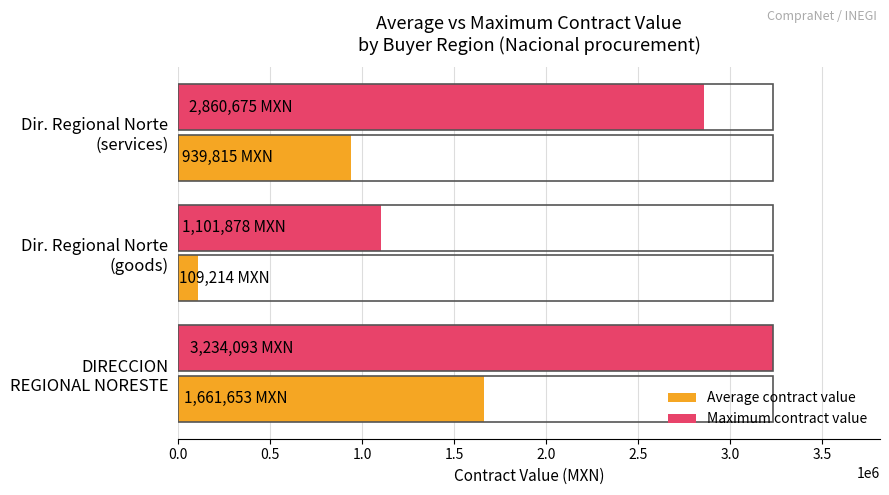

Which series has the largest range (max minus min)?

Maximum contract value